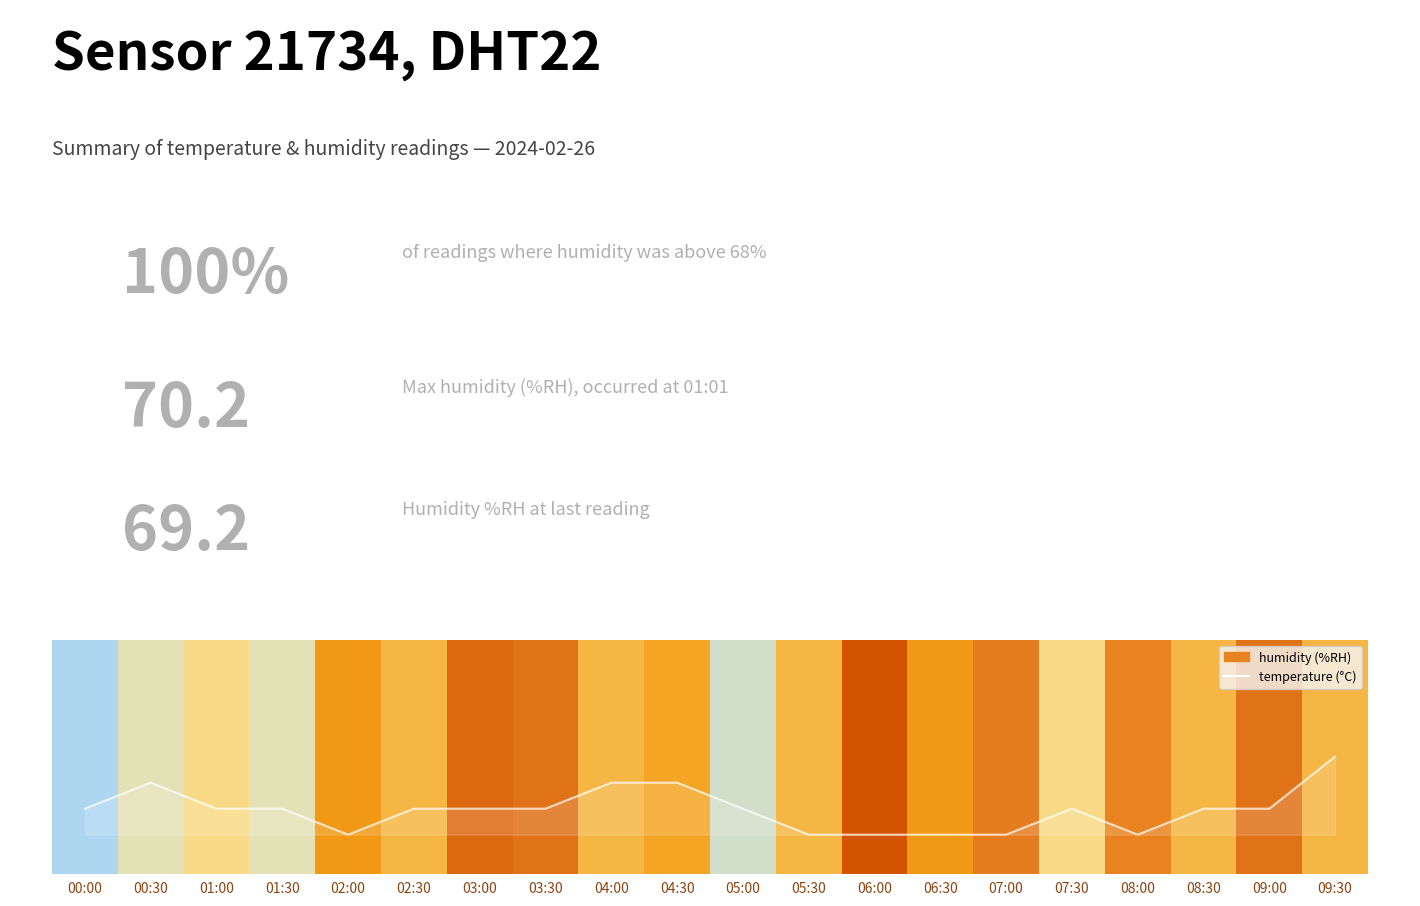

What is the change in value from 02:00 to 02:30?

+0.3